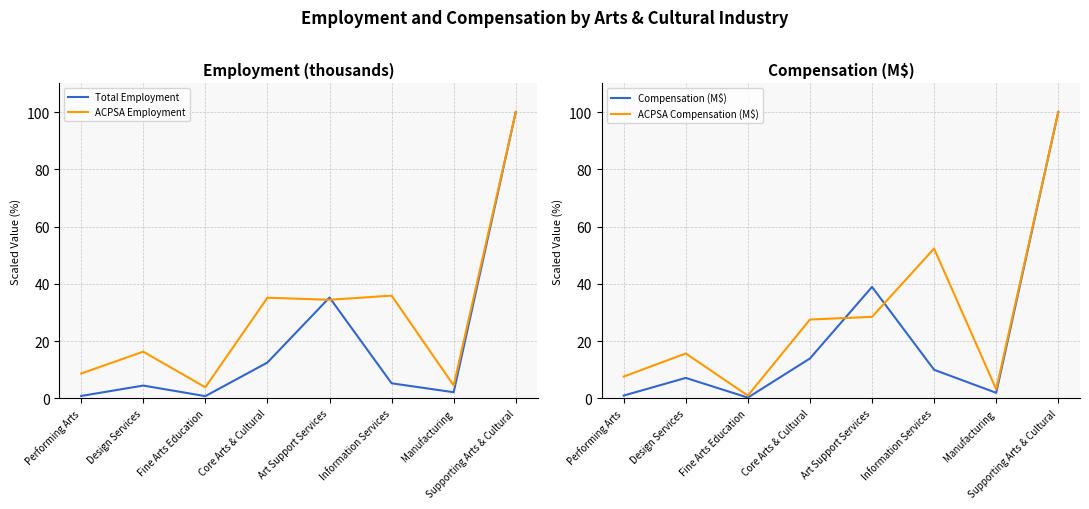

What is the label of the 3rd point from the right?

Information Services